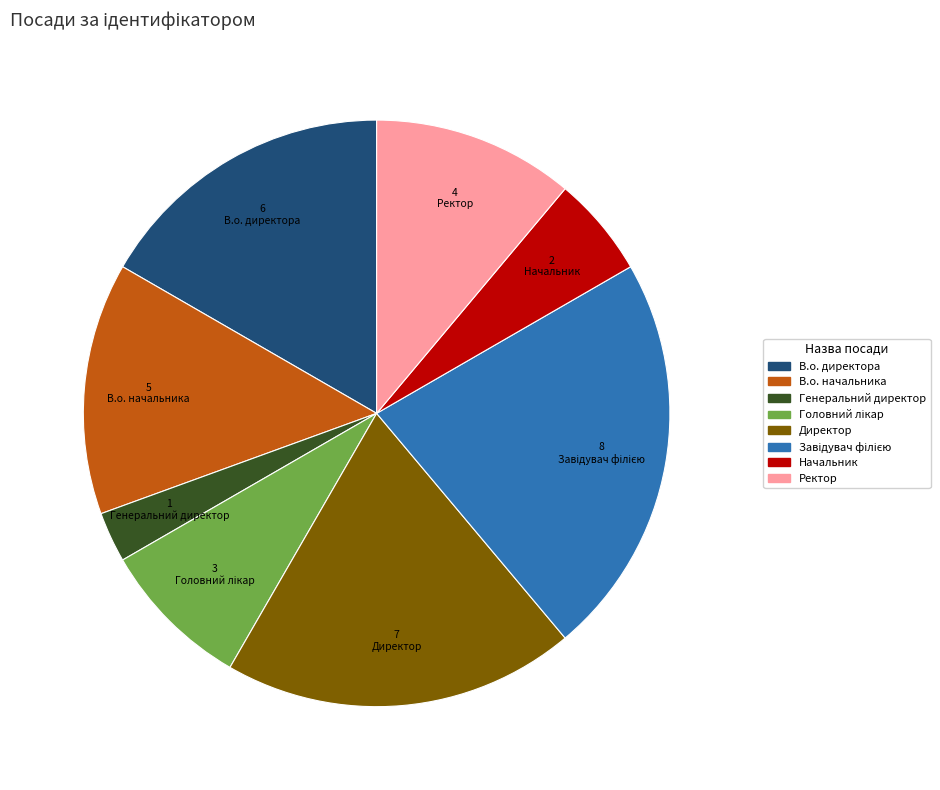

How many segments does this pie chart have?

8